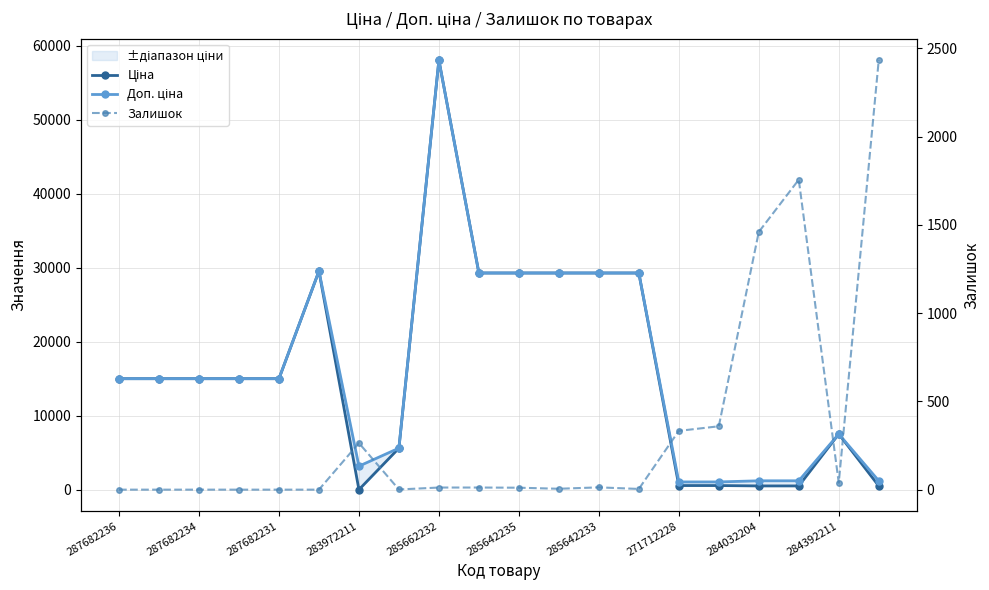

In Ціна, how many points are lower than both neighbors (excluding endpoints)?

1